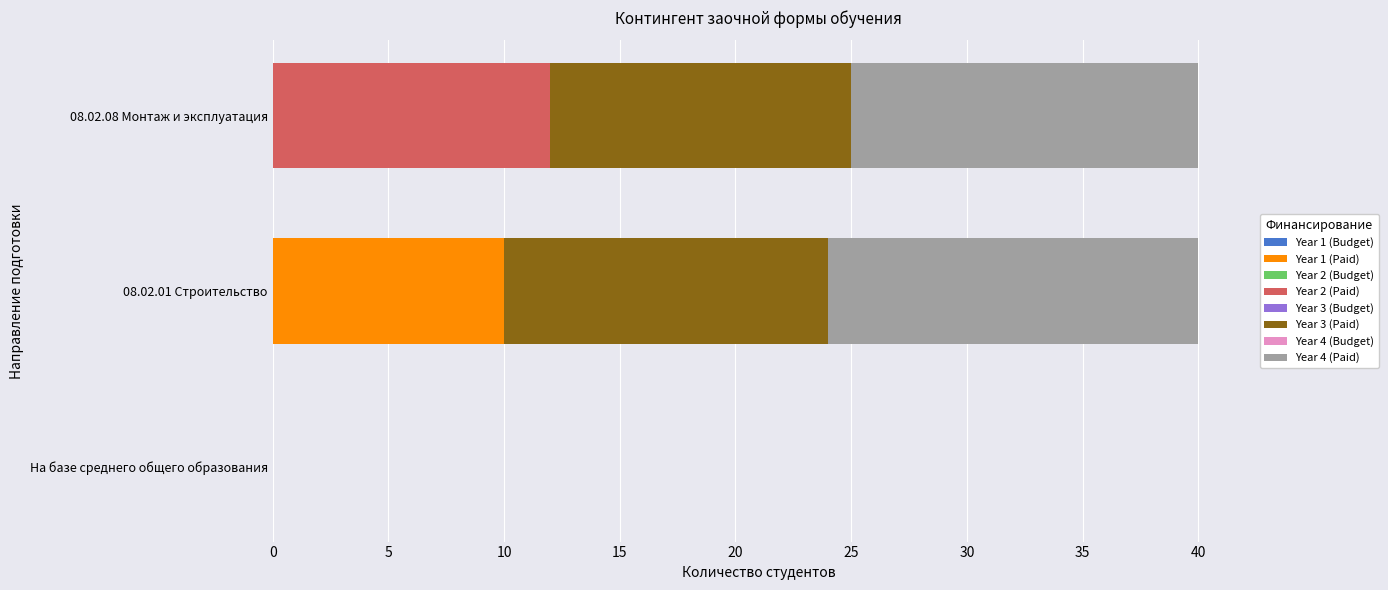

What is the sum of all Year 1 (Paid) values?

10